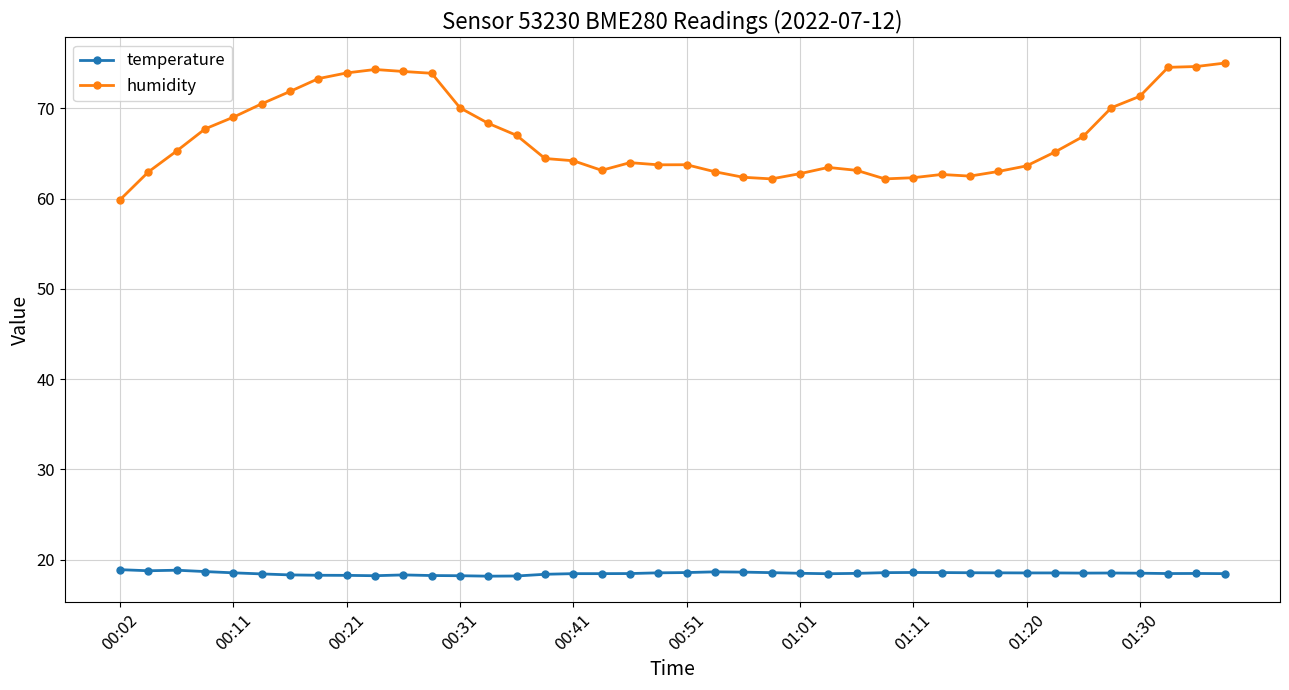

What is the lowest value of the temperature series?

18.2